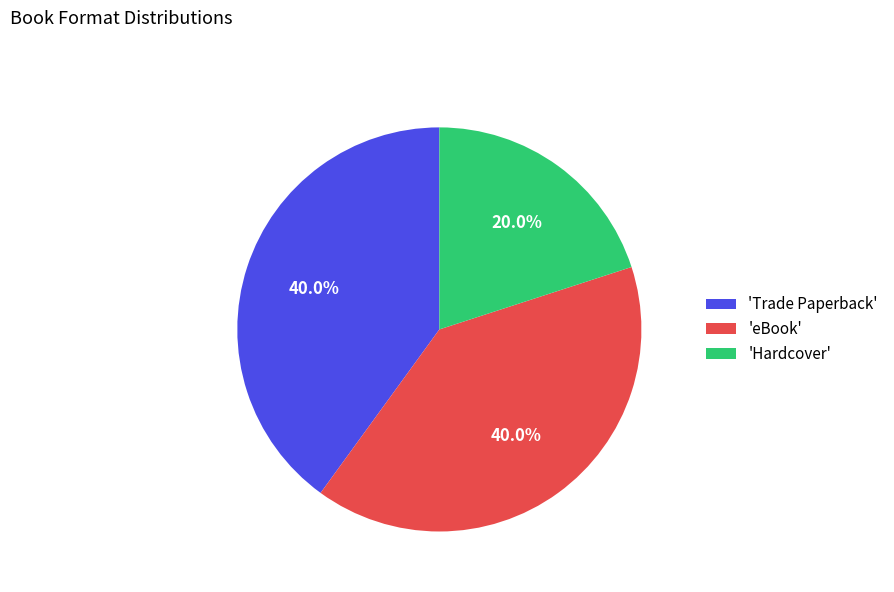

How many slices are in this pie chart?

3